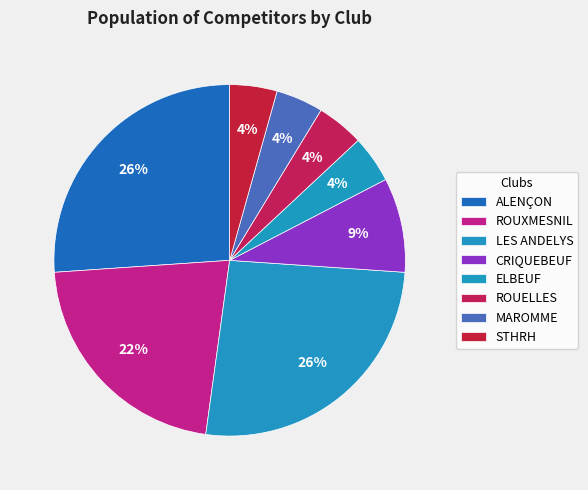

To the nearest percent, what portion does STHRH represent?

4%